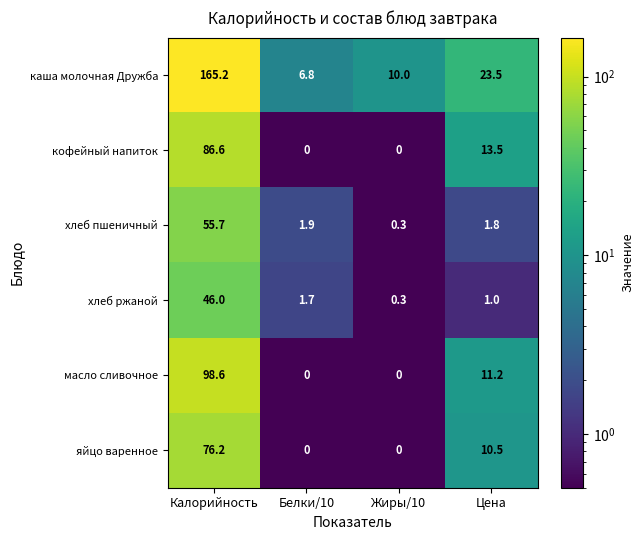

Which series has the largest range (max minus min)?

каша молочная Дружба